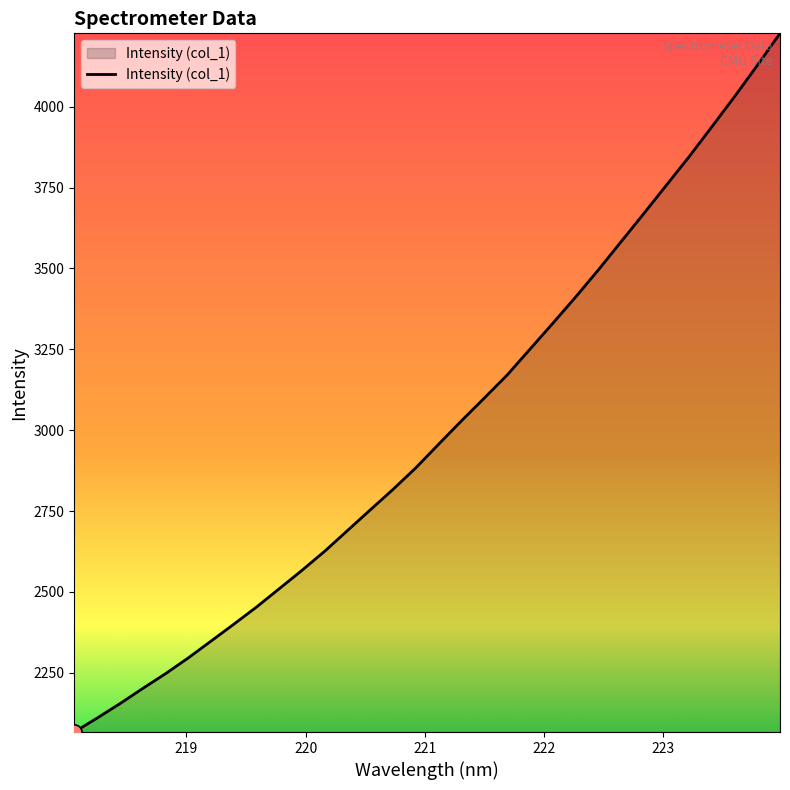

What is the difference between the maximum and minimum values?

2160.0